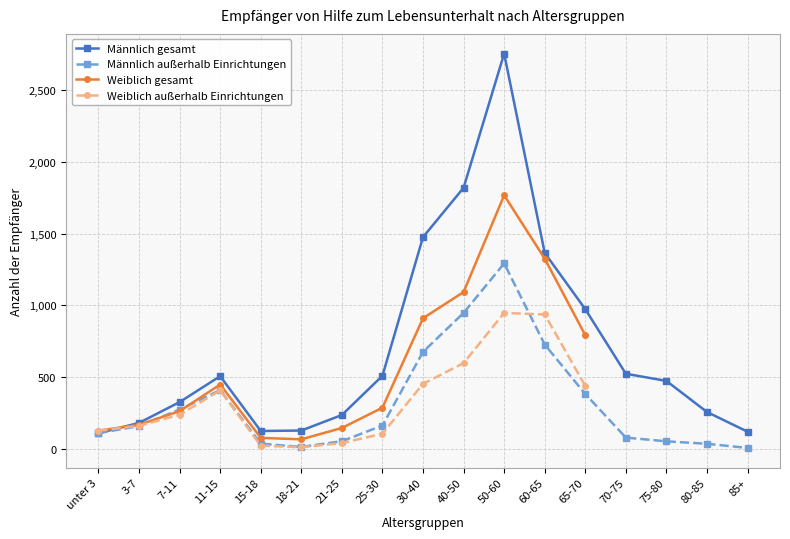

True or false: Männlich gesamt has a value of 143 at 75-80.

False